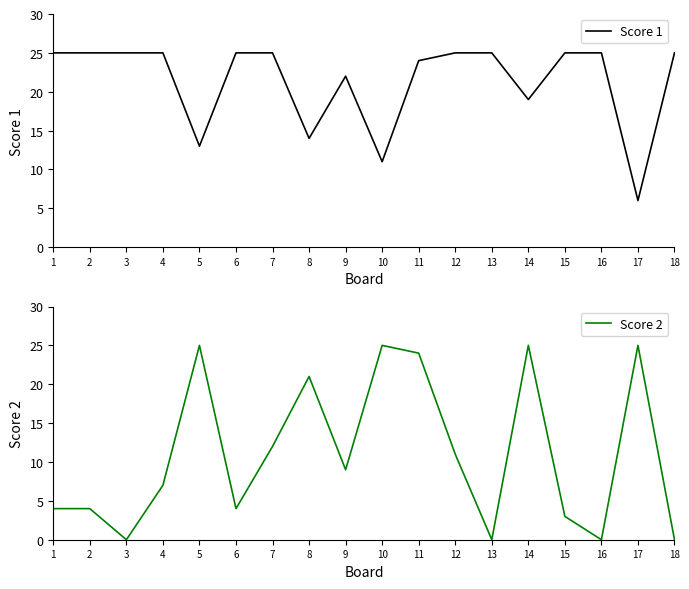

The value of Score 1 at 9 is 22. True or false?

True